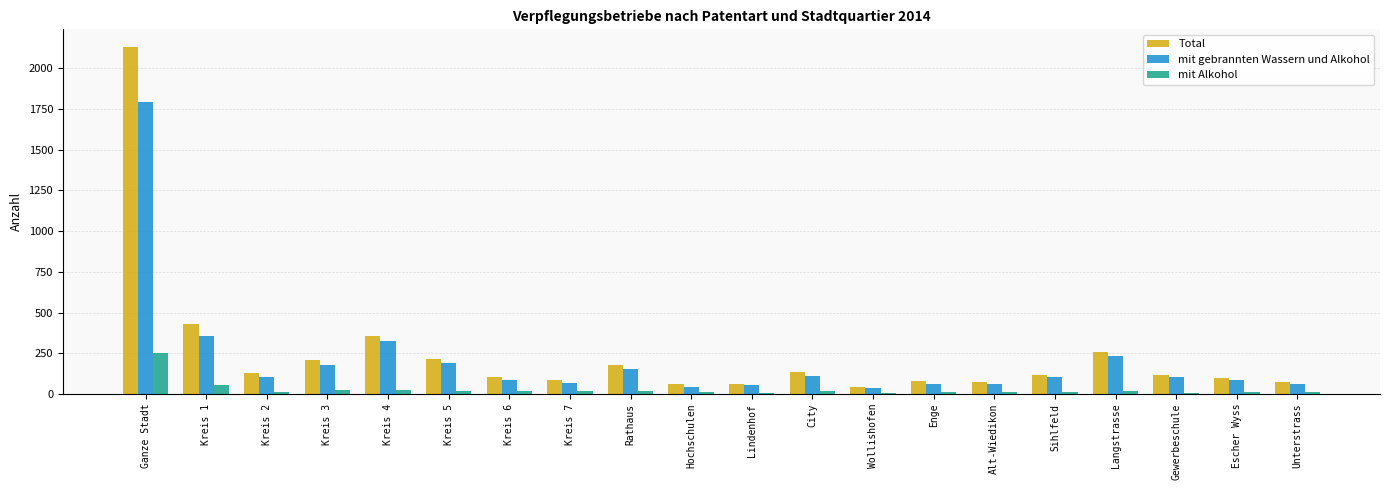

Which label corresponds to the largest value in the chart?

Ganze Stadt